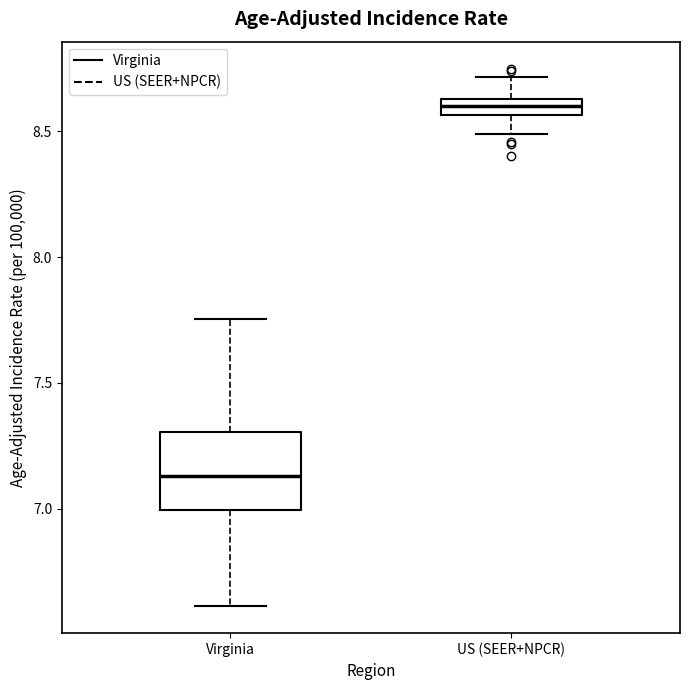

Comparing the boxes themselves (not the whiskers), which one is the tallest?

Virginia